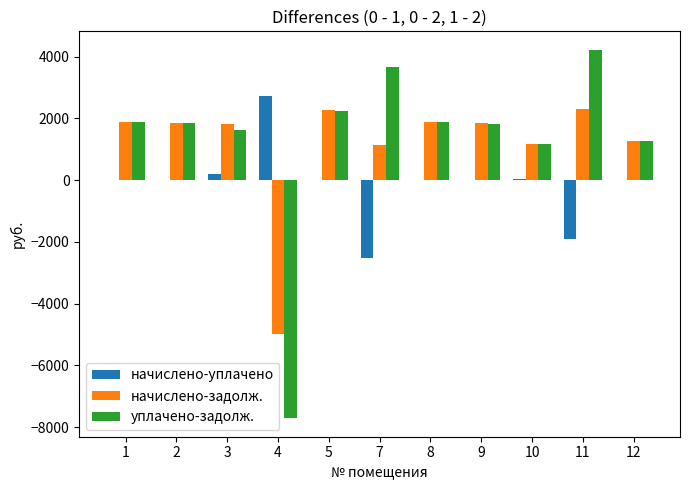

Is the value of уплачено-задолж. at 2 greater than the value of начислено-задолж. at 4?

Yes